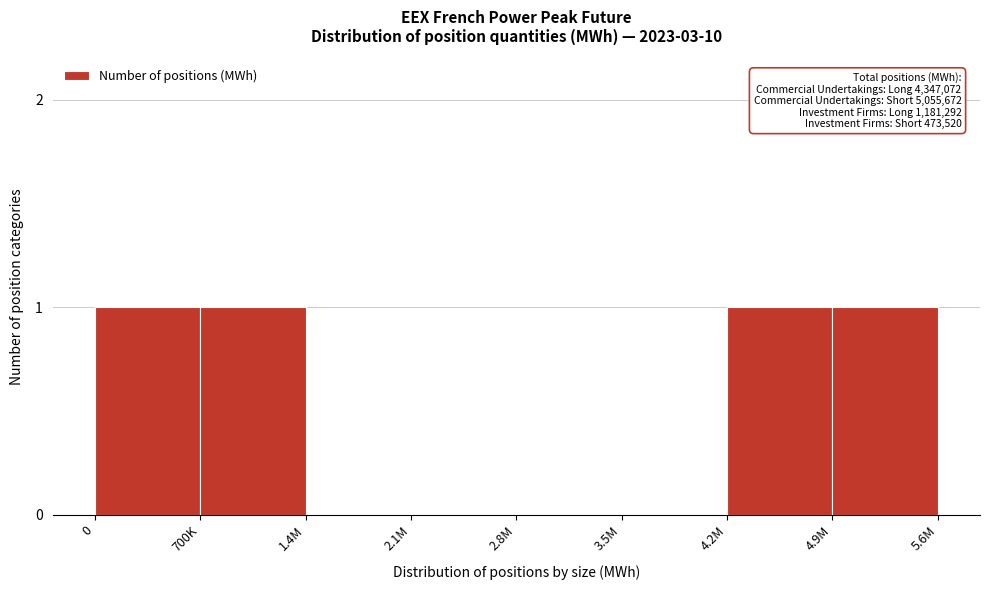

Reading right to left, transcribe all the data shown in this chart.

4.9M=1	4.2M=1	3.5M=0	2.8M=0	2.1M=0	1.4M=0	700K=1	0=1